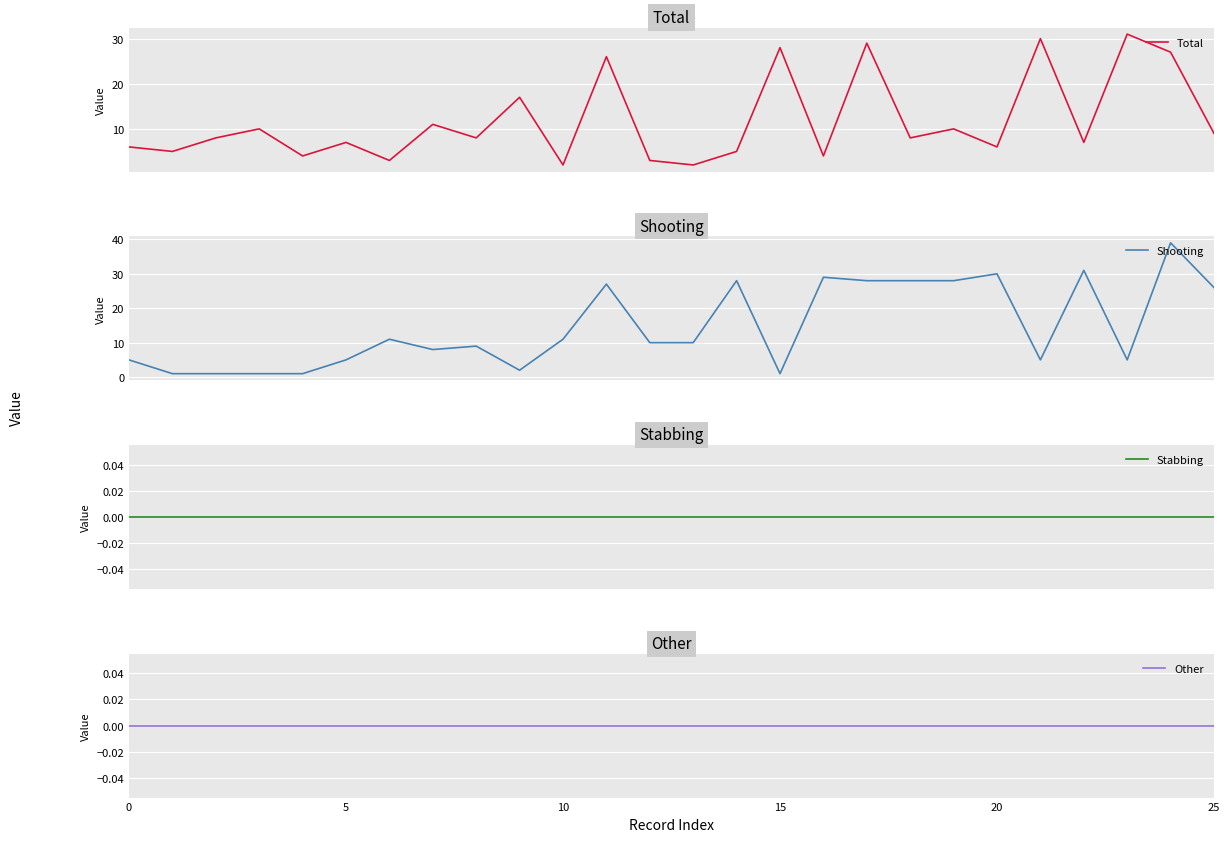

At 25, list the series in order from smallest to largest.

Stabbing, Other, Shooting, Total